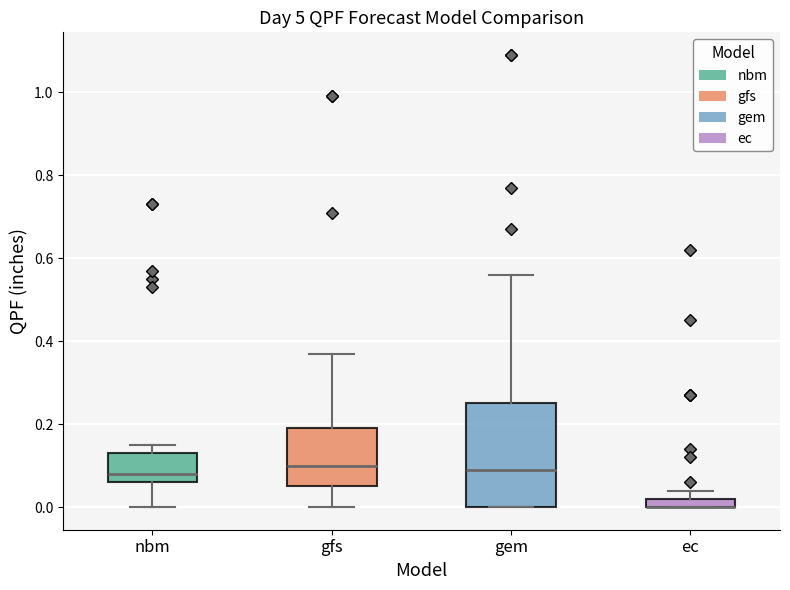

Where is the lower edge of the box for ec on the y-axis? The values are not printed on the chart, so give them approximately, as read against the axis.

0.00